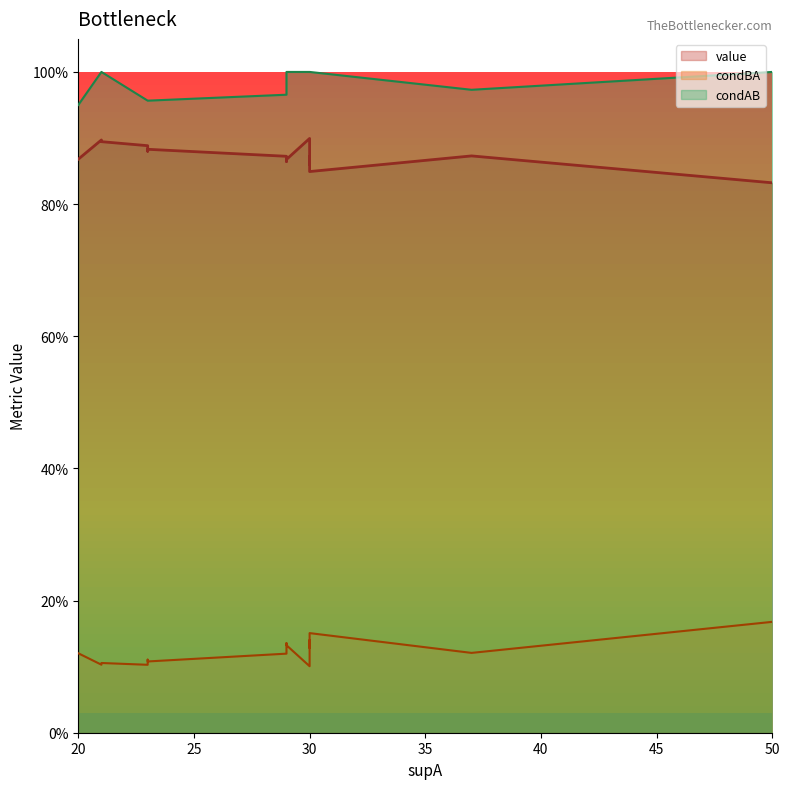

Which series changed the most between 5 and 12?

condAB